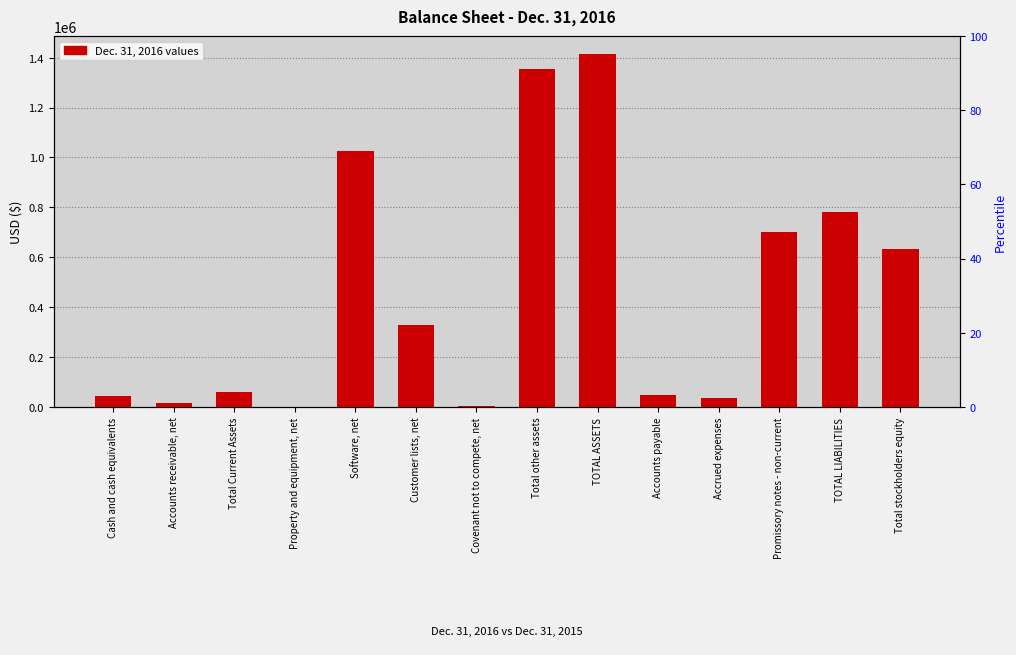

What is the label of the 8th bar from the right?

Covenant not to compete, net